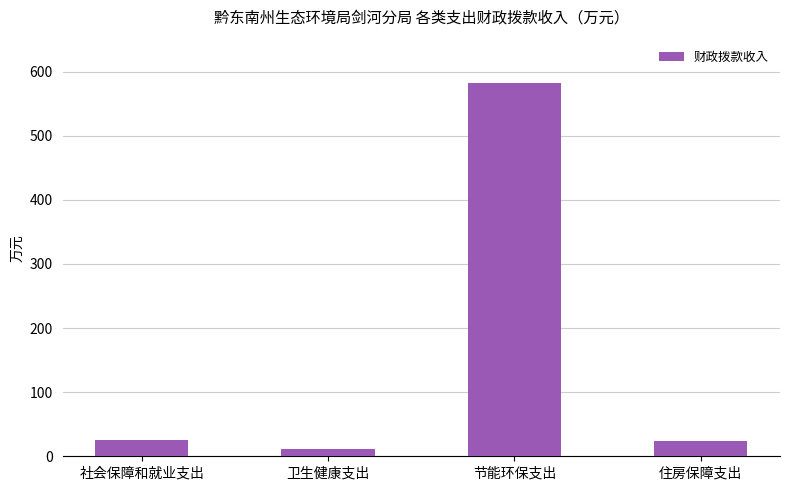

What is the difference between the maximum and minimum values?

570.7